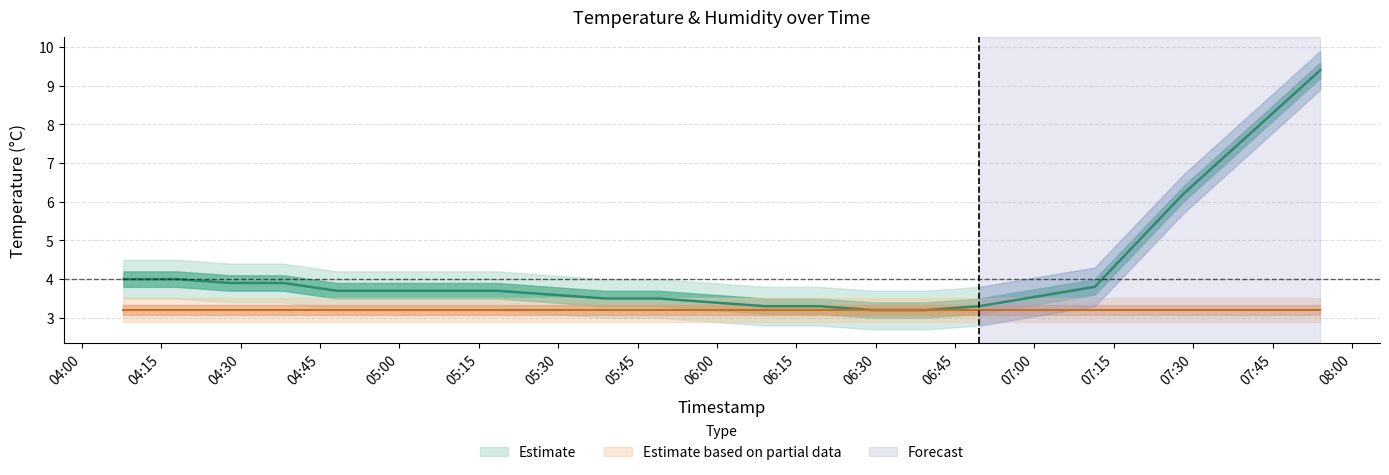

True or false: the data shows 3.7 at 05:08.

True